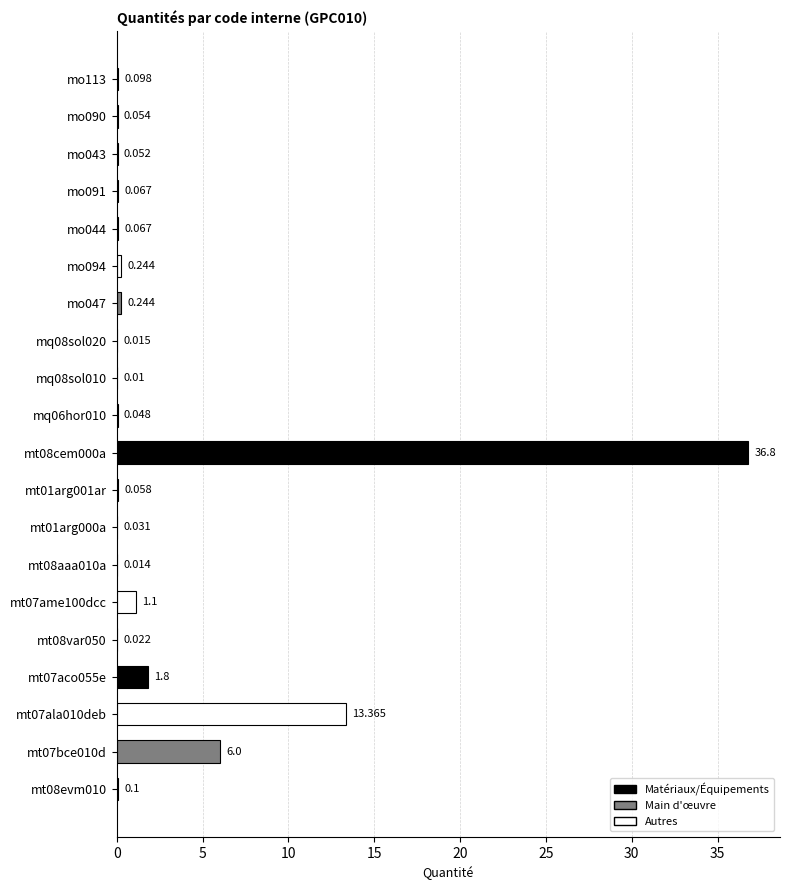

Are the bars horizontal?

Yes